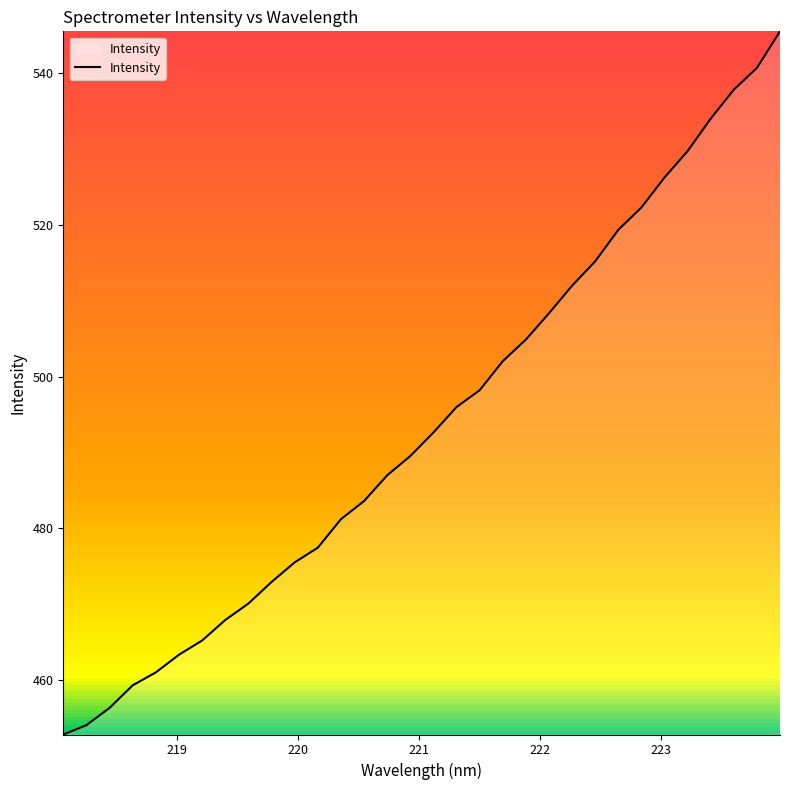

What is the difference between the maximum and minimum values?

92.7